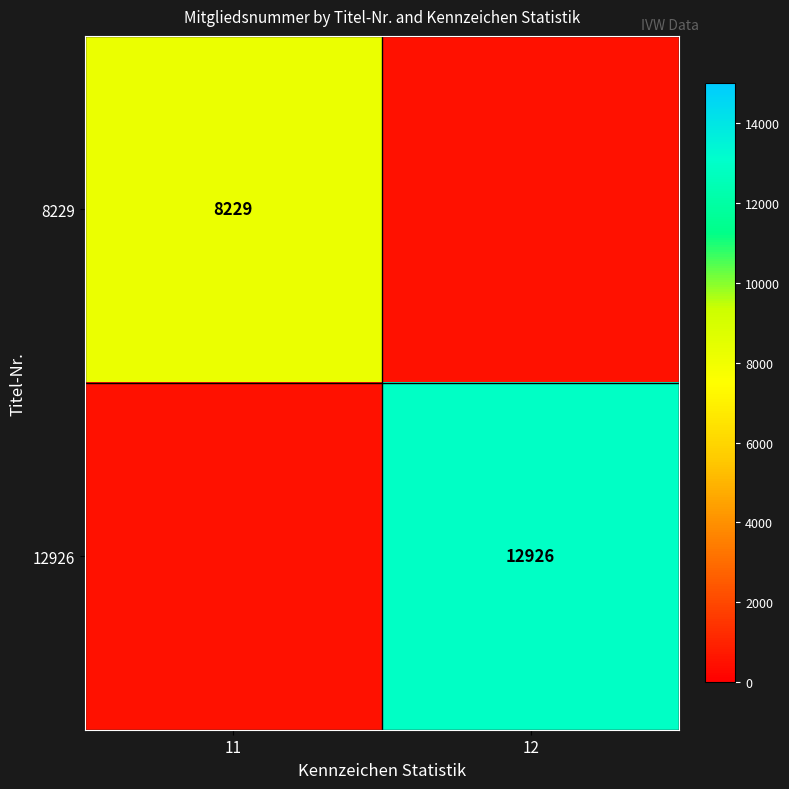

True or false: 12926 has a value of 12926 at 12.

True